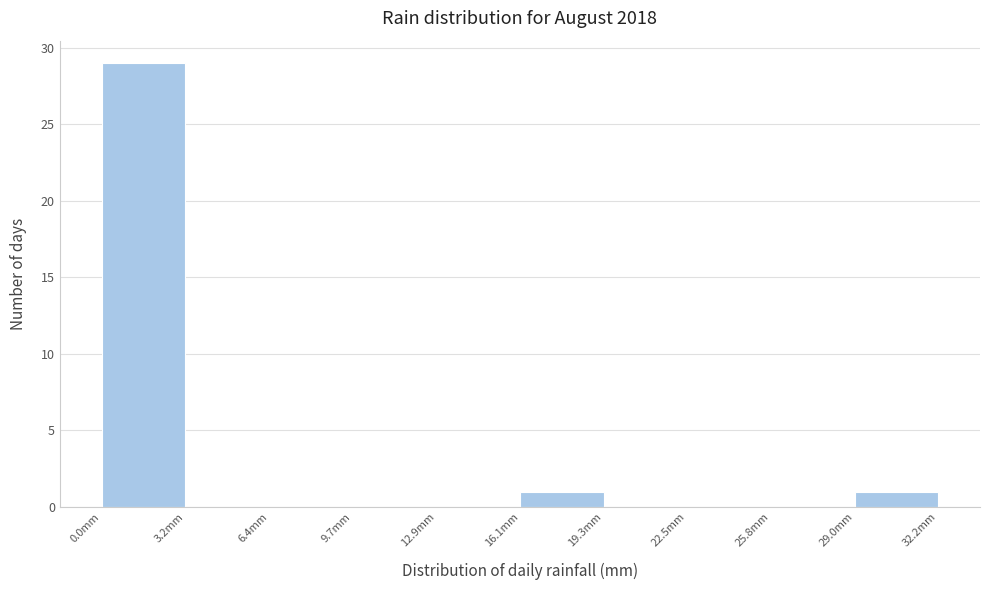

Which range on the x-axis has the tallest bar?

0.0 to 3.0